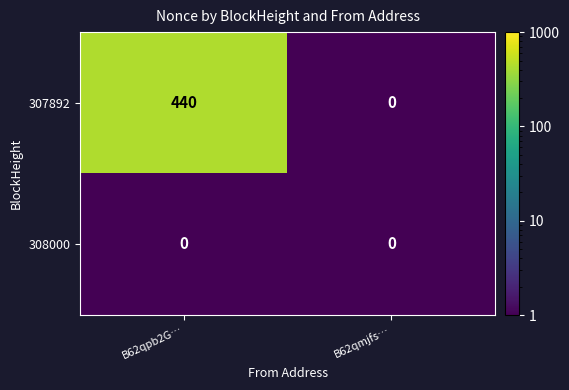

True or false: 307892 has a value of 221 at B62qpb2G….

False